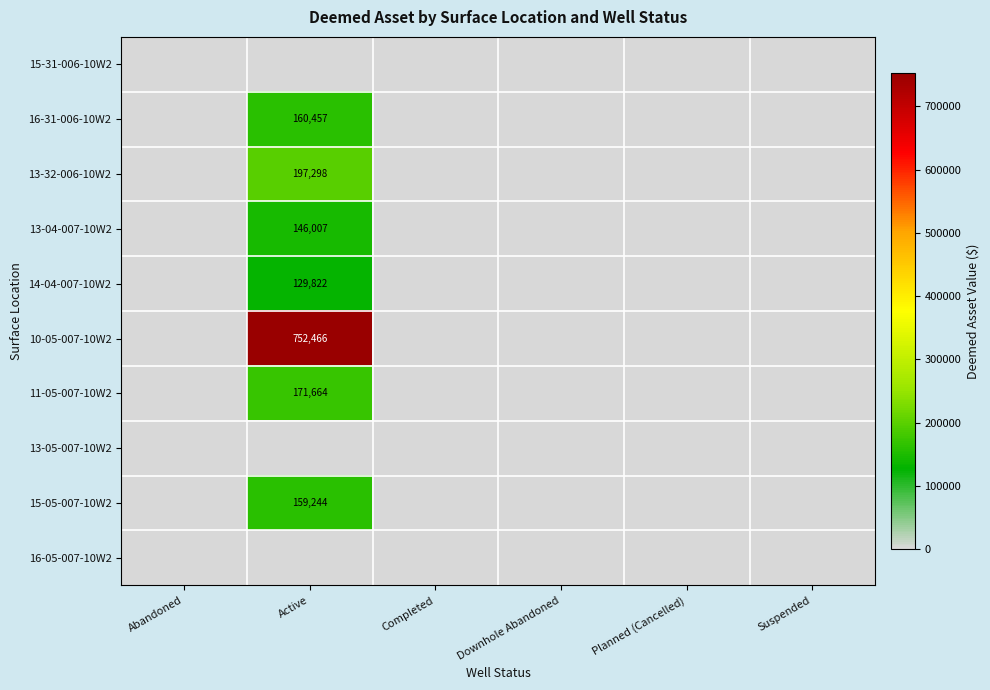

The value of 15-05-007-10W2 at Active is 231473. True or false?

False